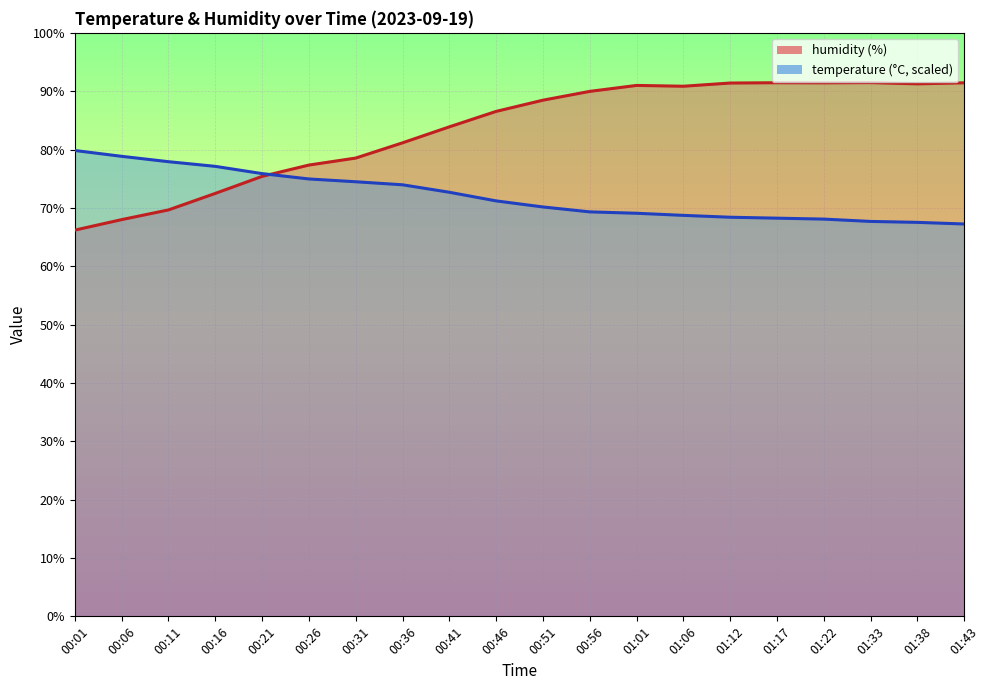

At how many categories does at least one series exceed 72?

20